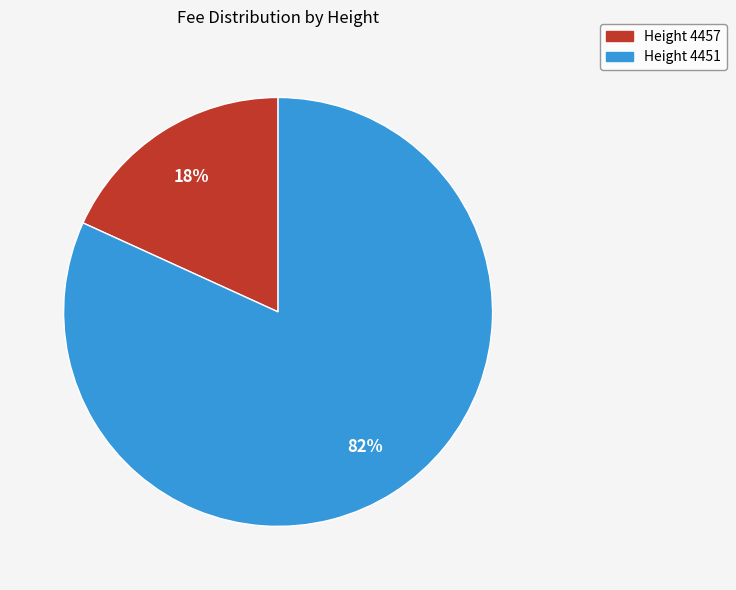

Is there any slice that represents more than half of the pie?

Yes